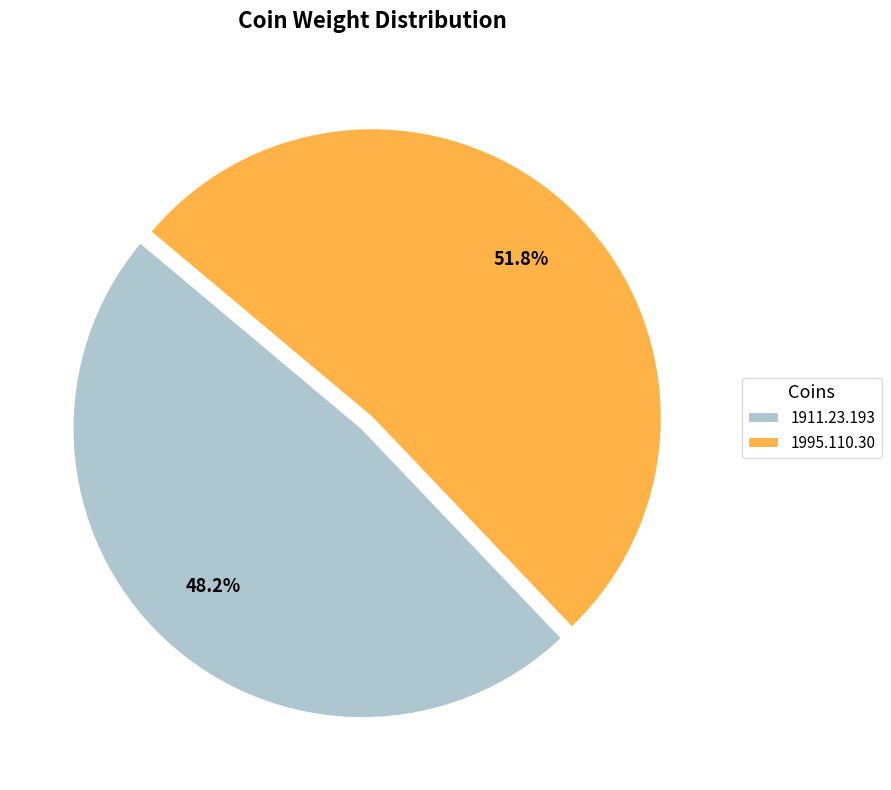

The 1995.110.30 slice represents 52% of the pie. True or false?

True